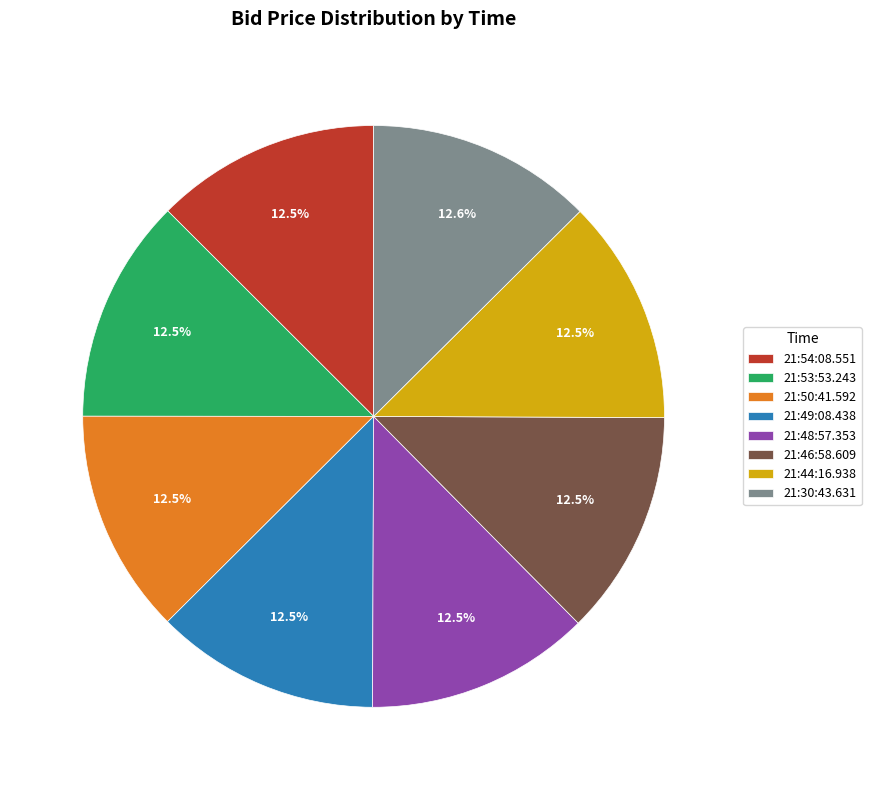

What is the ratio of the value at 21:50:41.592 to the value at 21:30:43.631?

1.0